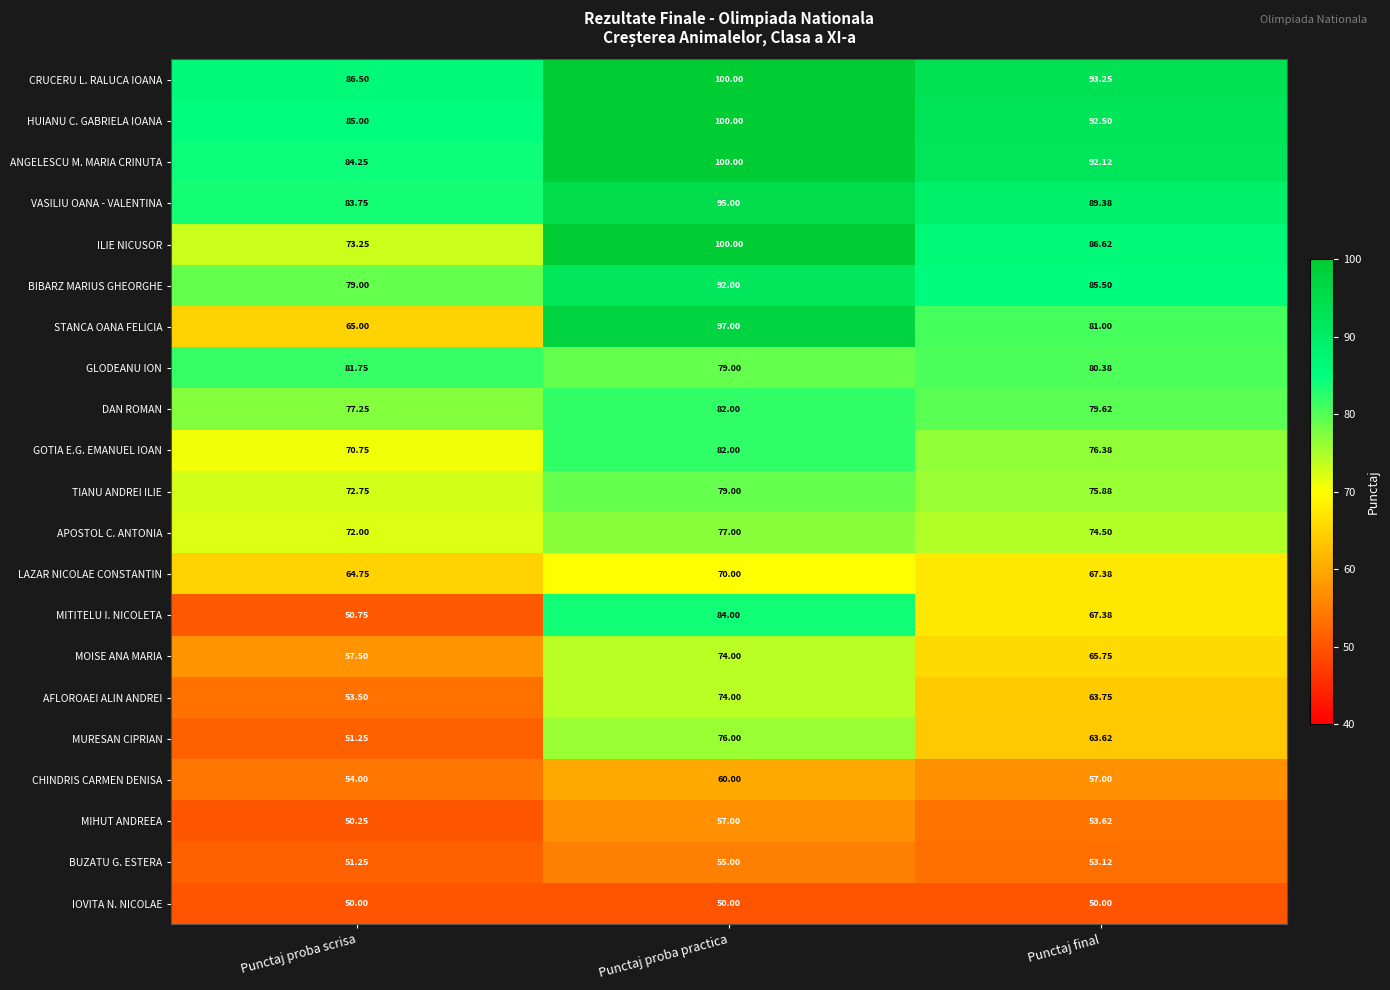

Which category has the lowest value in the ILIE NICUSOR series?

Punctaj proba scrisa